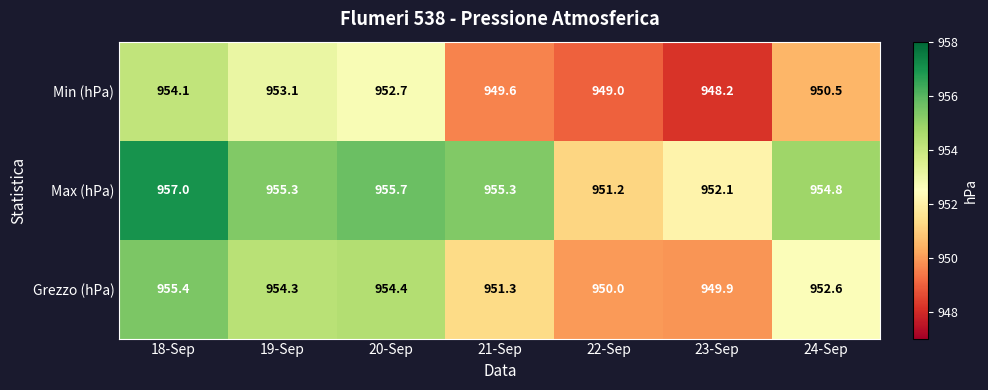

At which category does the chart reach its minimum across all series?

23-Sep